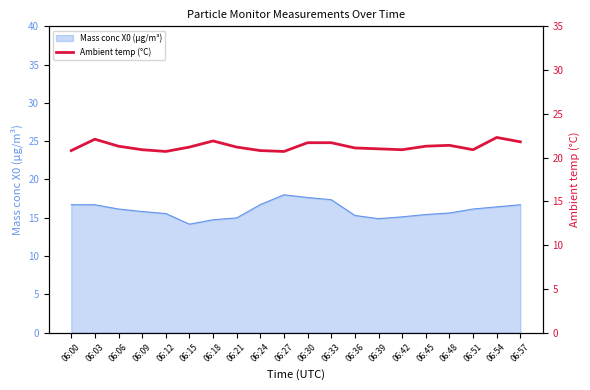

What is the value of the 8th point from the left?

21.2